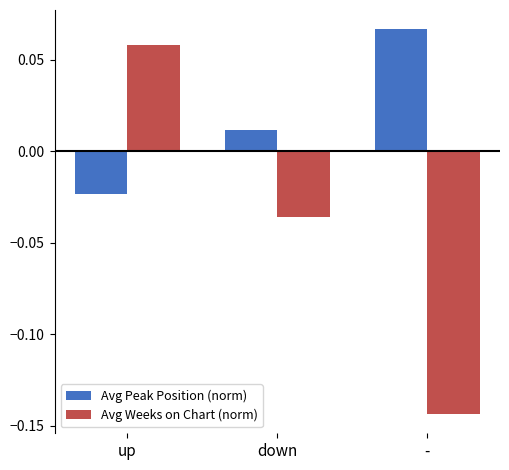

Between down and -, which series saw the biggest shift?

Avg Weeks on Chart (norm)